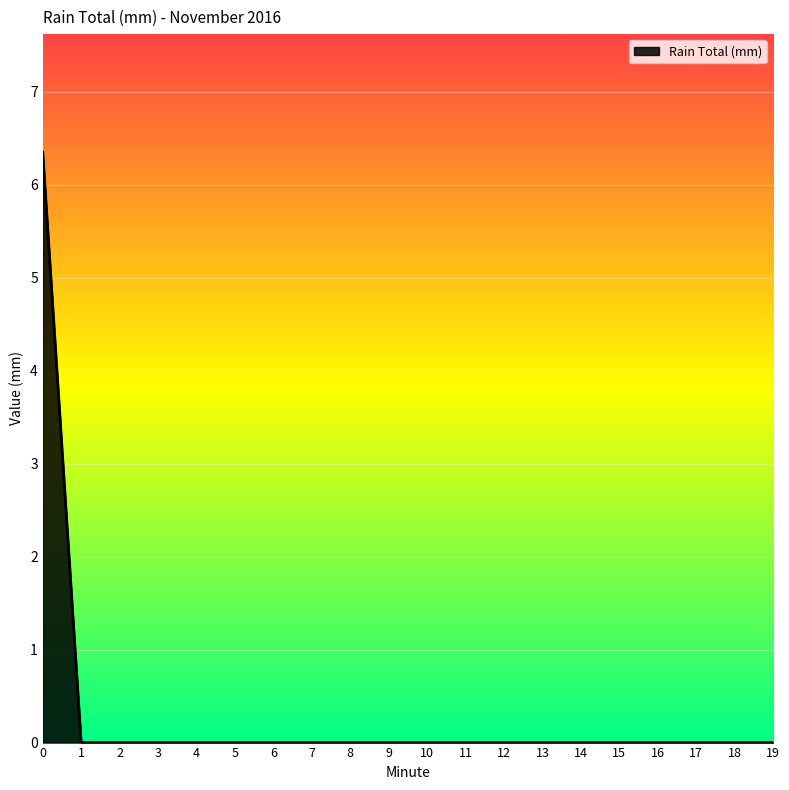

The chart shows a value of 0.0 at 1. True or false?

True